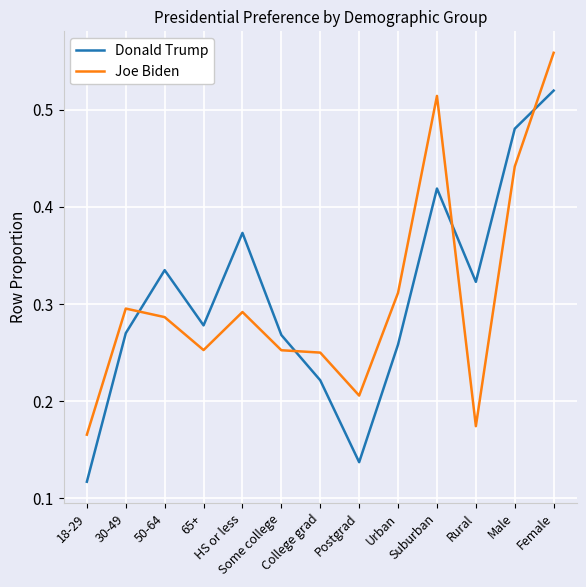

True or false: Donald Trump and Joe Biden intersect in this chart.

True